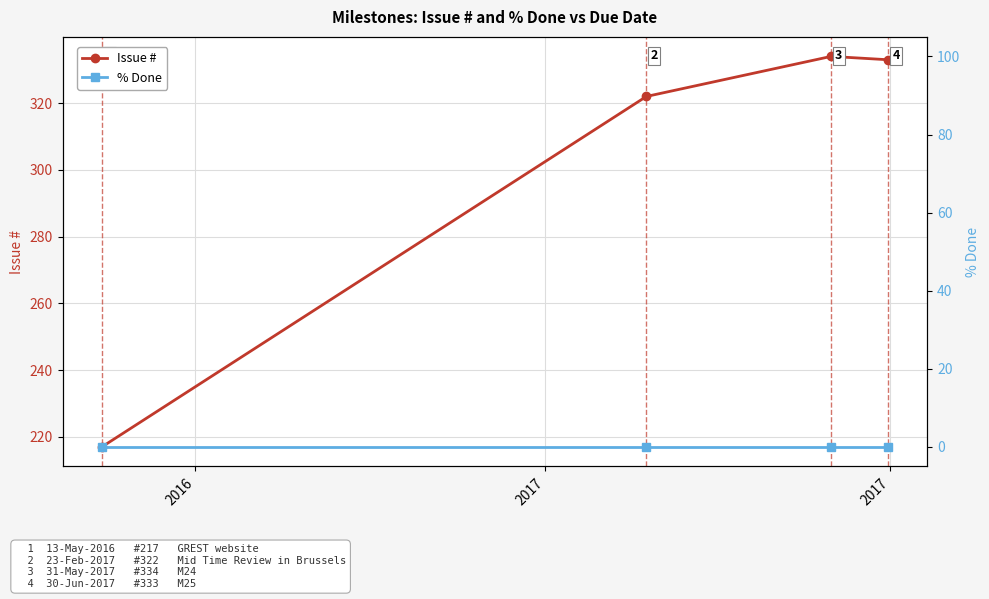

True or false: Issue # has more than 1 interior local peaks.

False